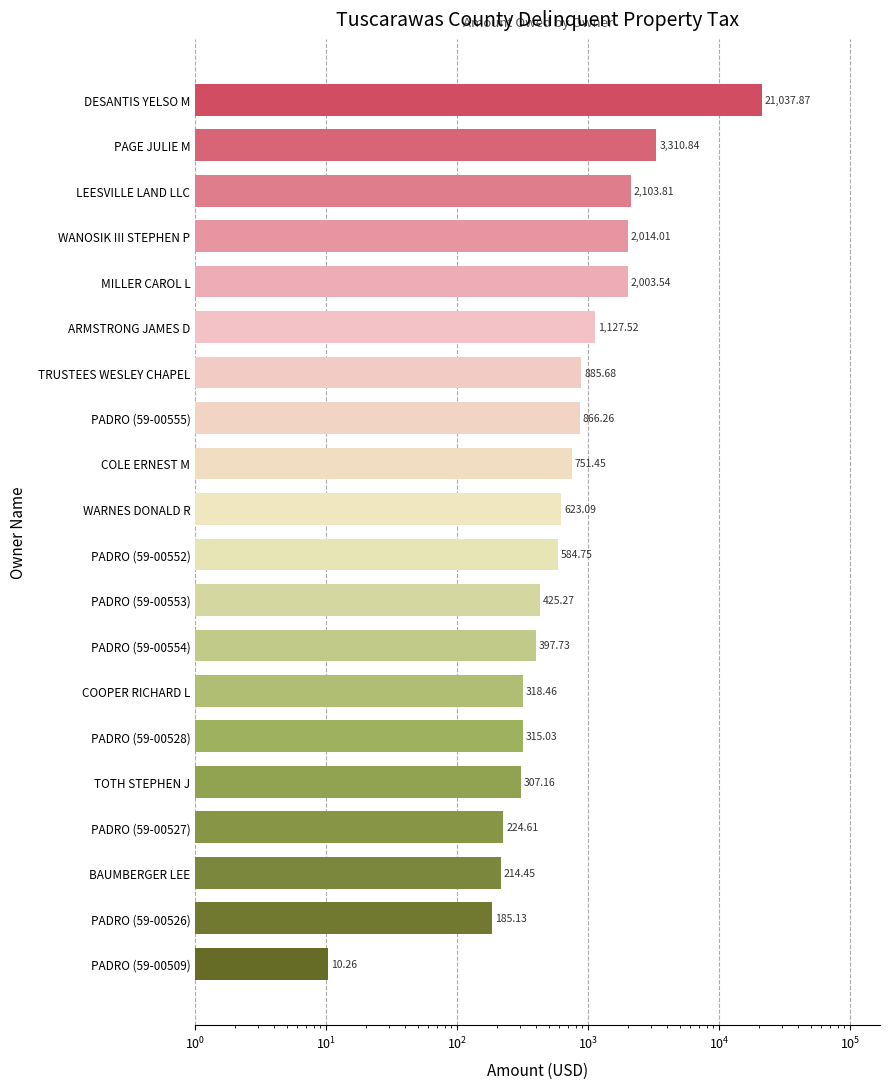

Is it true that the value at COLE ERNEST M is 751.5?

True